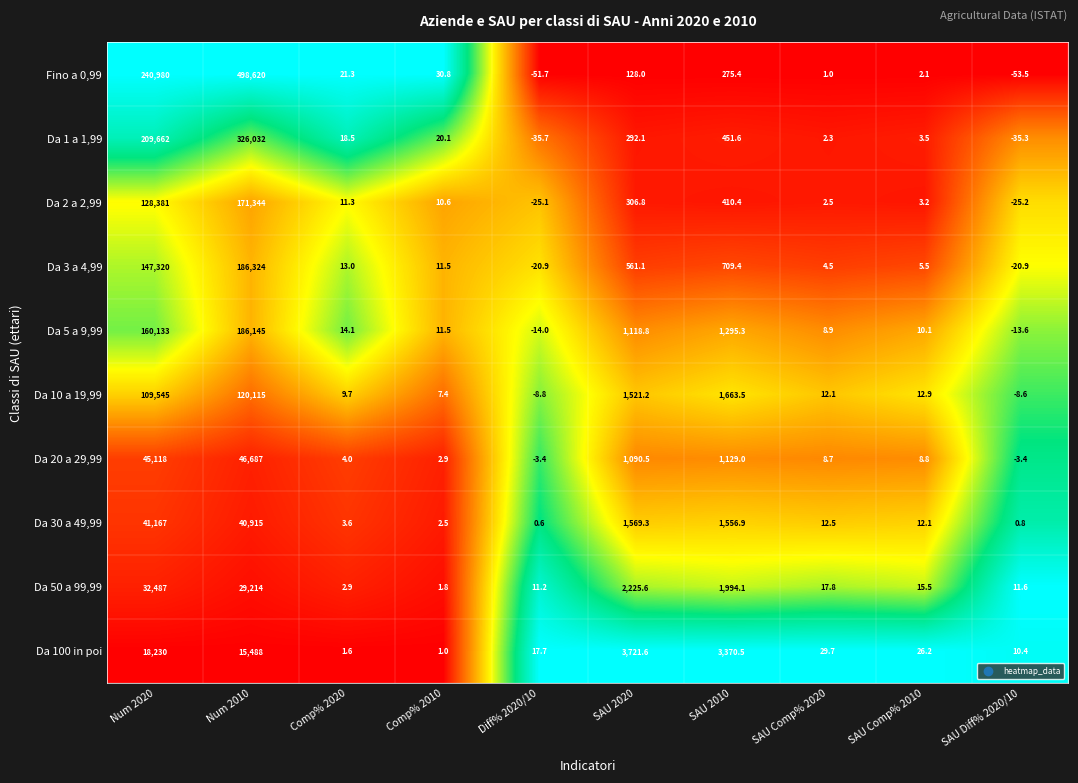

Between Comp% 2010 and SAU Comp% 2020, which series saw the biggest shift?

Fino a 0,99